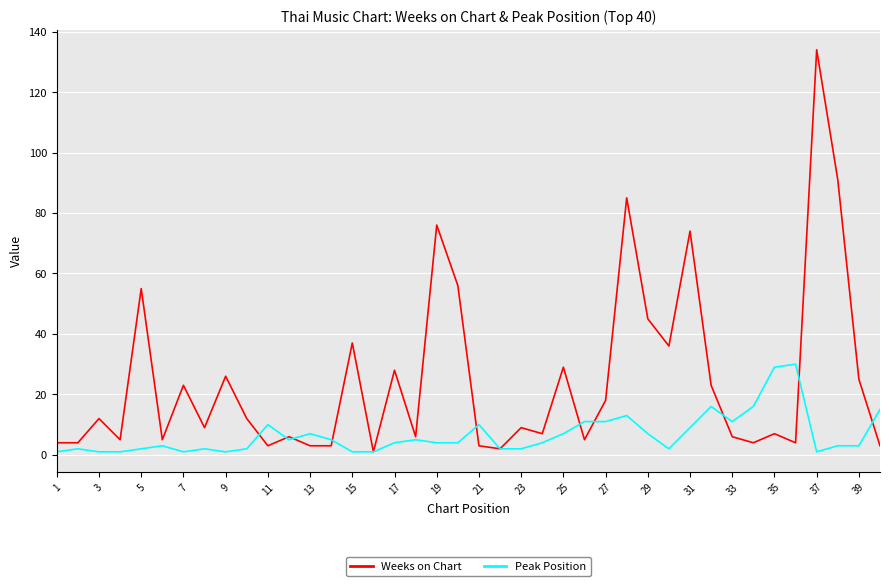

Rank the series by their average value, from highest to lowest.

Weeks on Chart, Peak Position